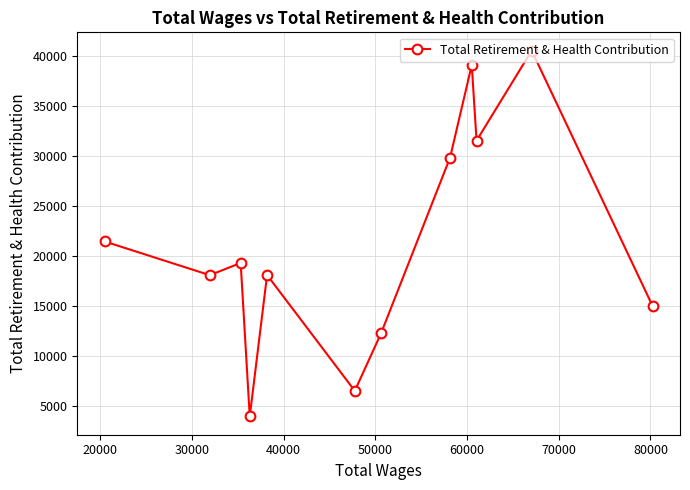

What is the value of the 7th point from the left?

12286